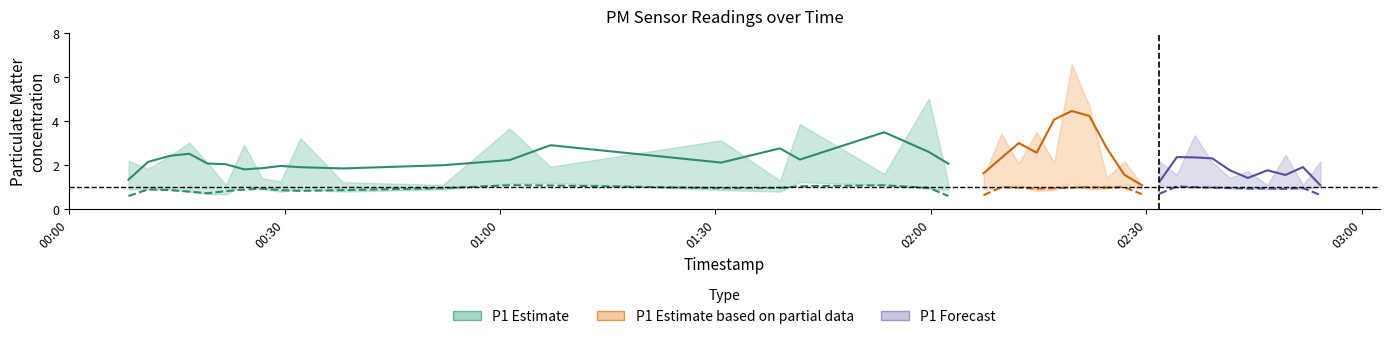

True or false: P1 has more than 0 interior local peaks.

True